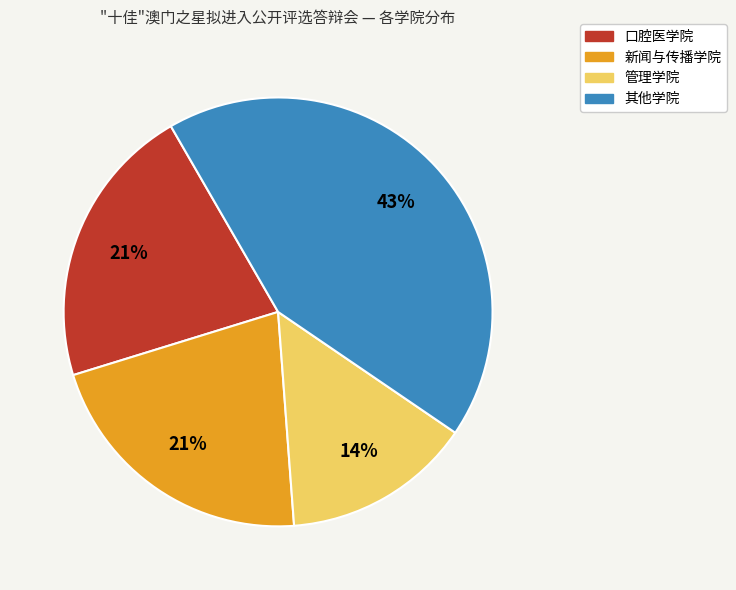

Does any single category account for the majority?

No